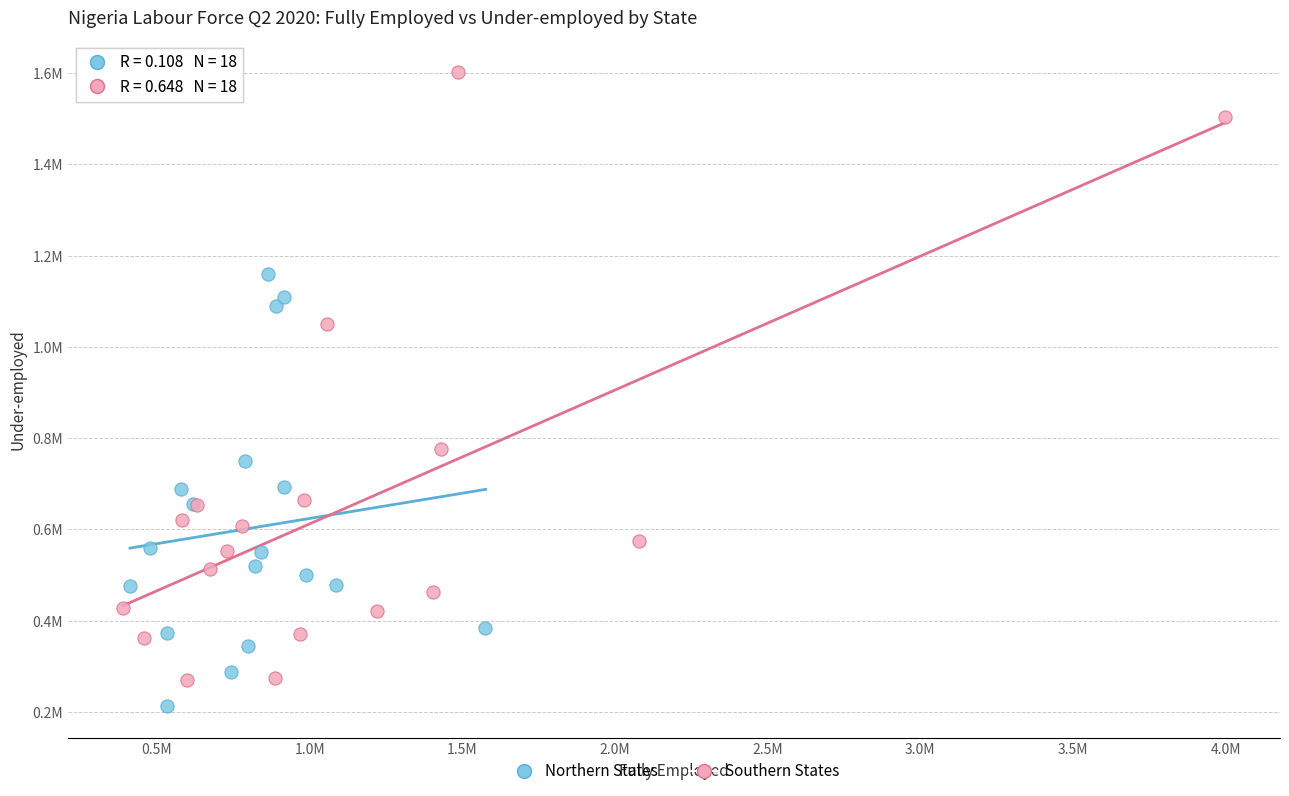

Which series has the widest spread of Y values?

Southern States